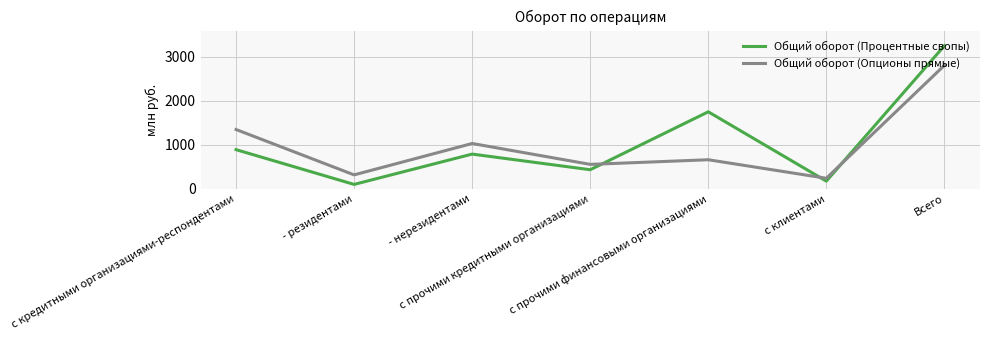

At which label does Общий оборот (Опционы прямые) reach its peak?

Всего